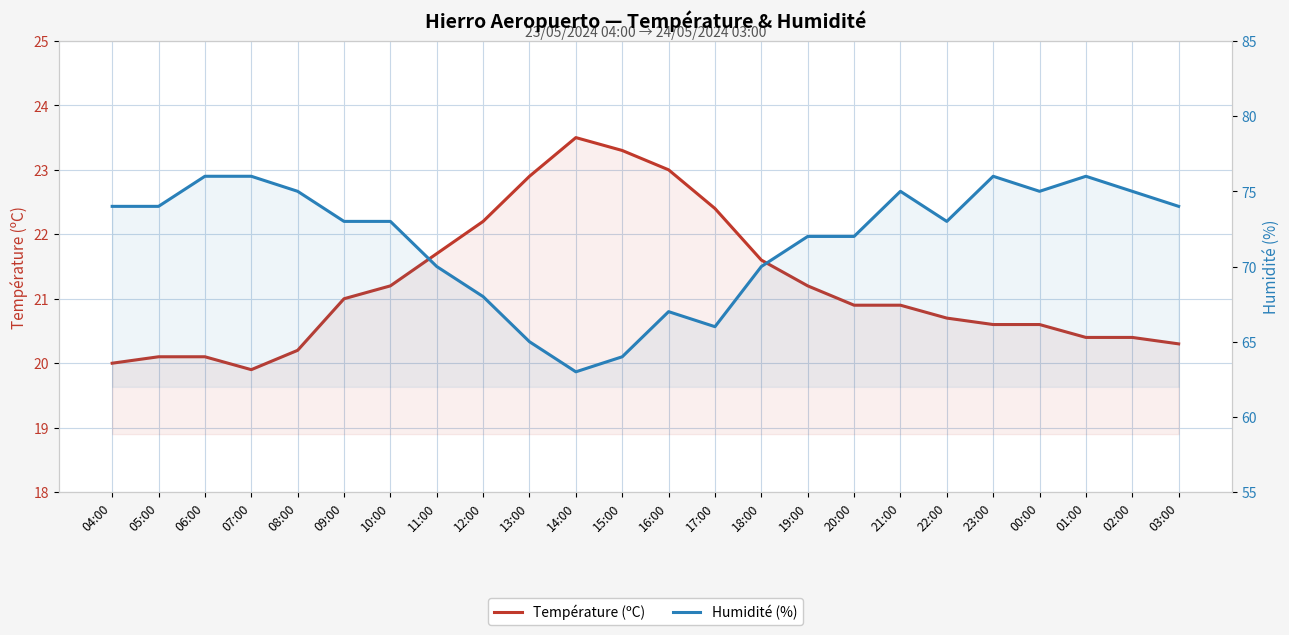

What are all the series names shown in the legend?

Température (ºC), Humidité (%)